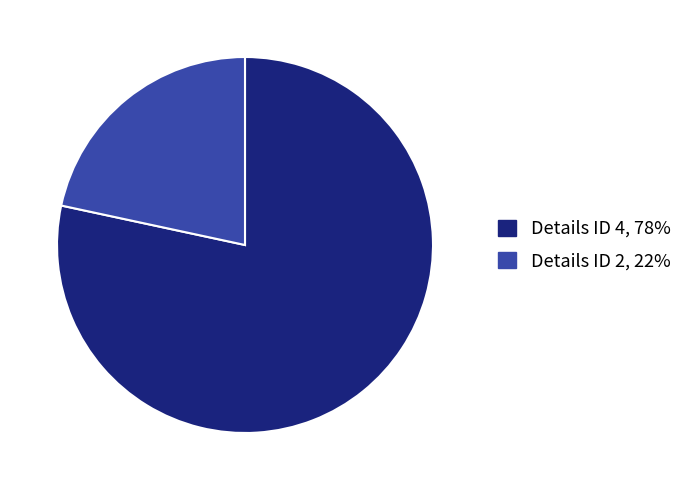

Is there any slice that represents more than half of the pie?

Yes